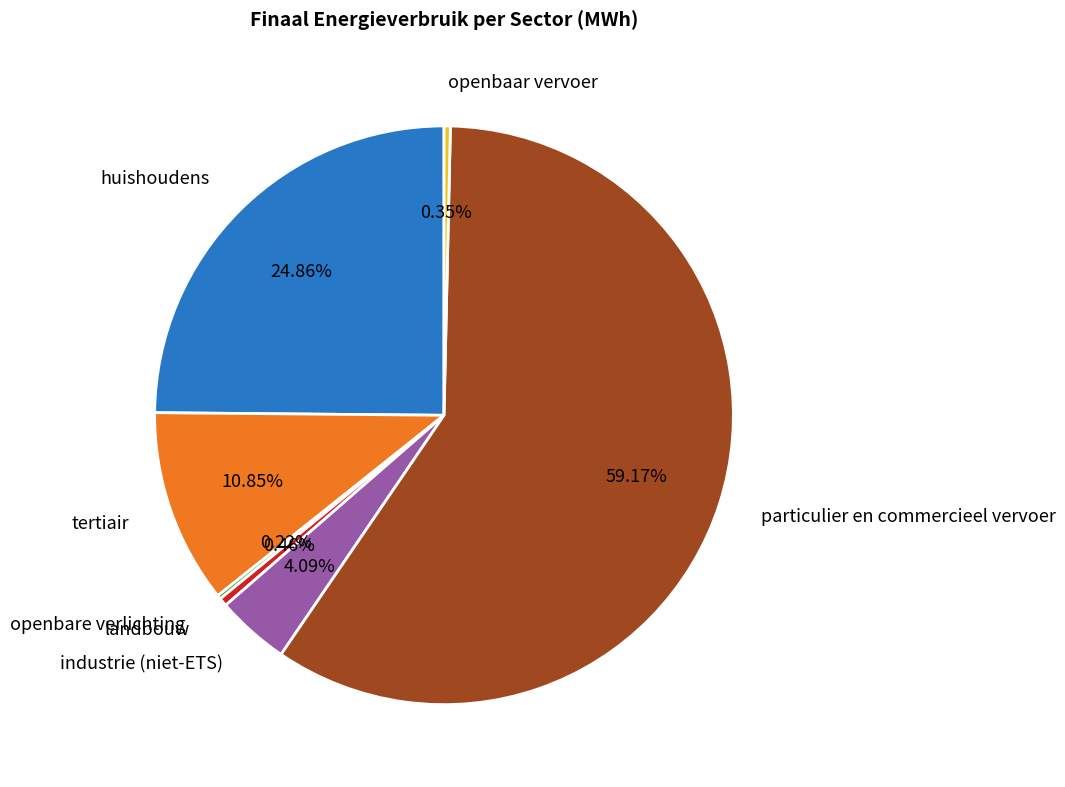

To the nearest percent, what is the average slice percentage?

14%